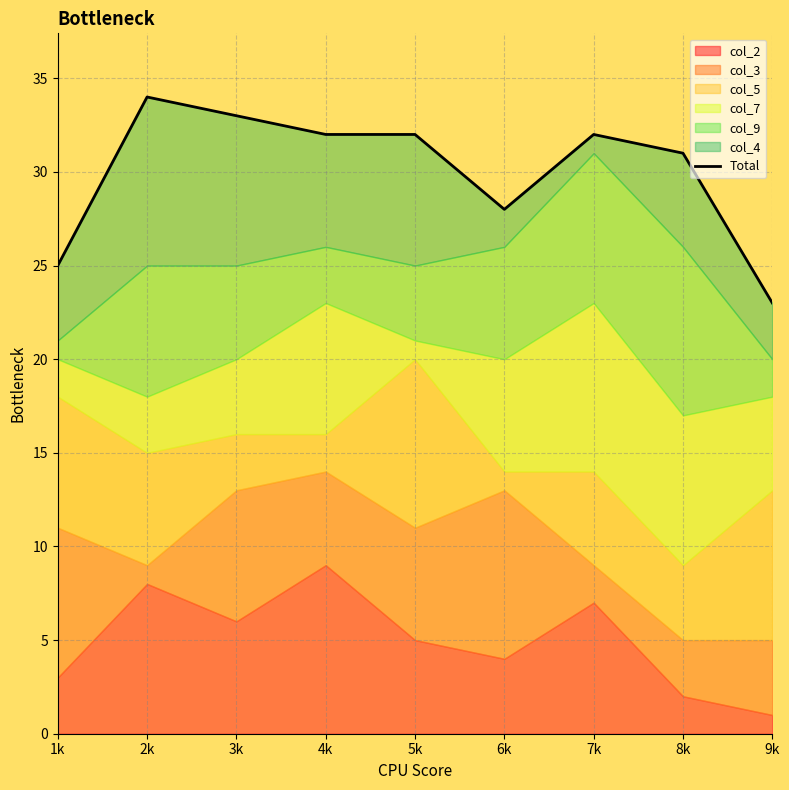

Reading right to left, what are all the values shown in this chart?

23	31	32	28	32	32	33	34	25